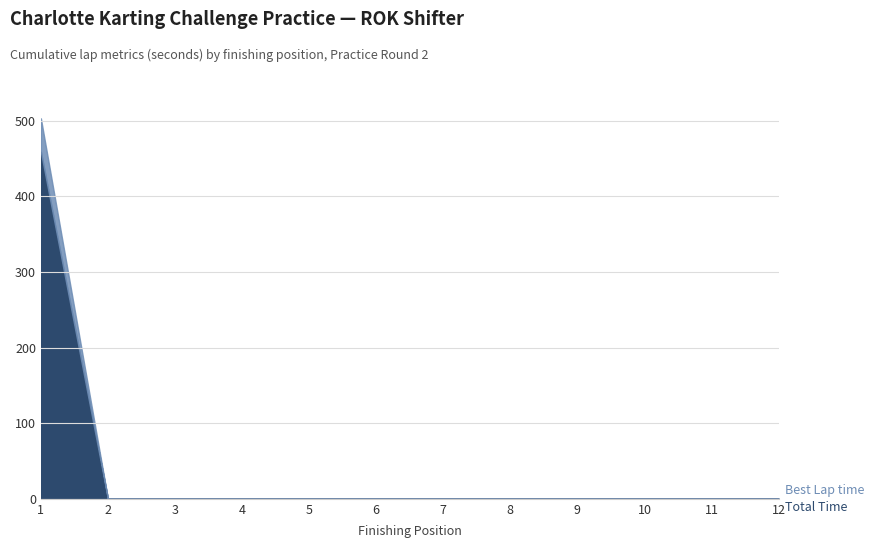

How many series are shown in this chart?

2